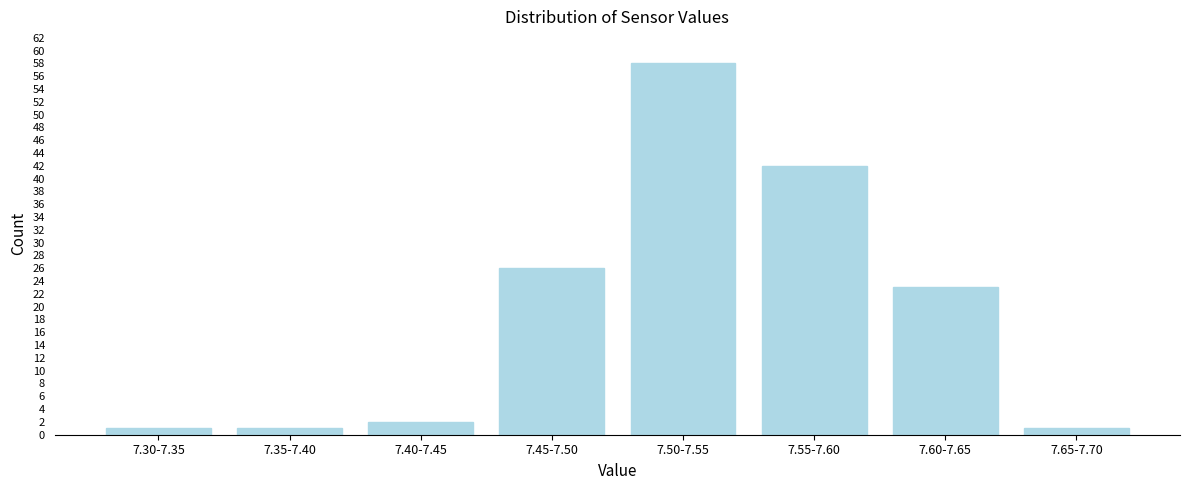

Reading left to right, transcribe all the data shown in this chart.

7.30-7.35=1	7.35-7.40=1	7.40-7.45=2	7.45-7.50=26	7.50-7.55=58	7.55-7.60=42	7.60-7.65=23	7.65-7.70=1